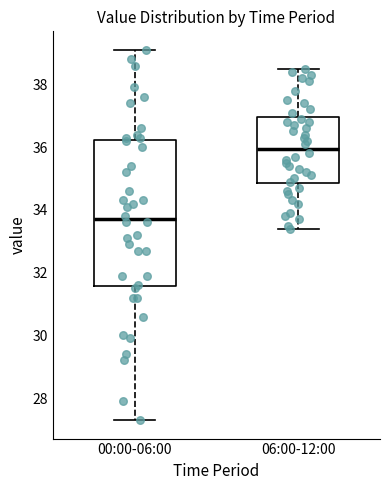

Which box is the tallest, from its lower edge to its upper edge?

00:00-06:00